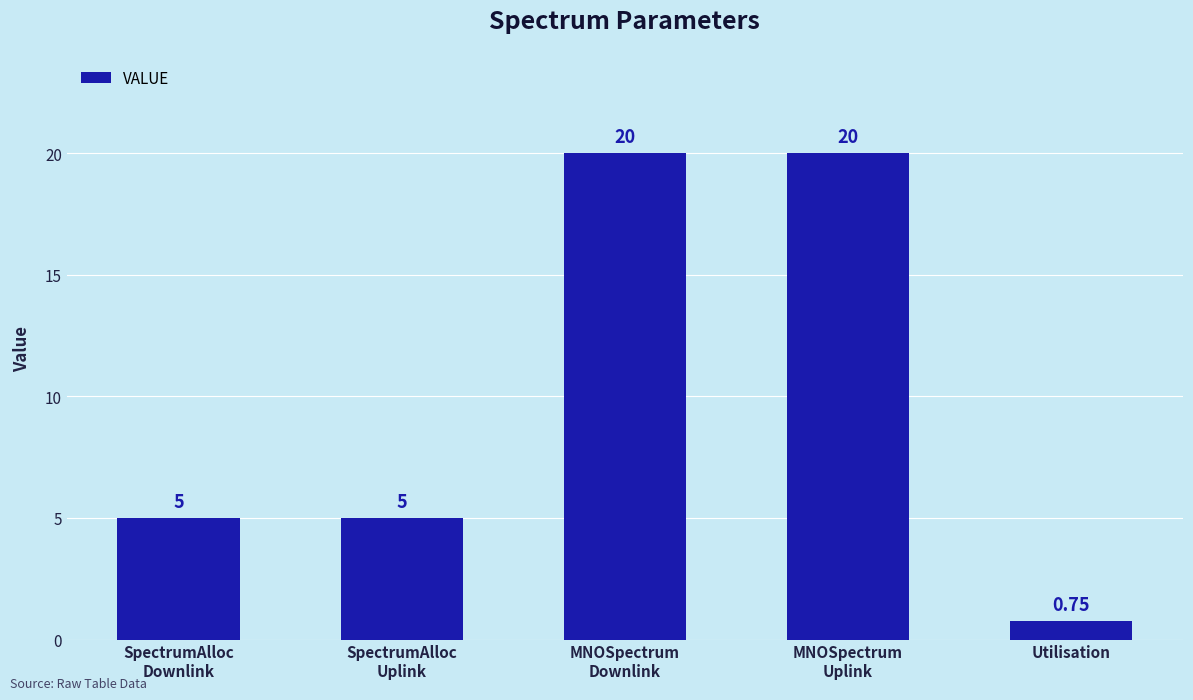

Which label corresponds to the smallest value in the chart?

Utilisation